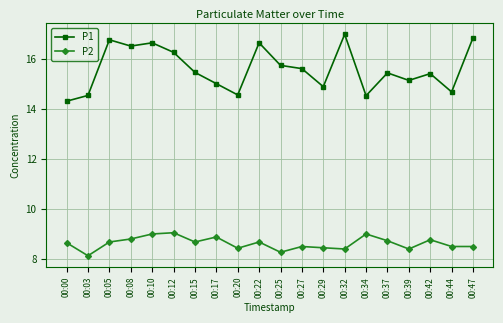

True or false: P2 and P1 cross at least once.

False